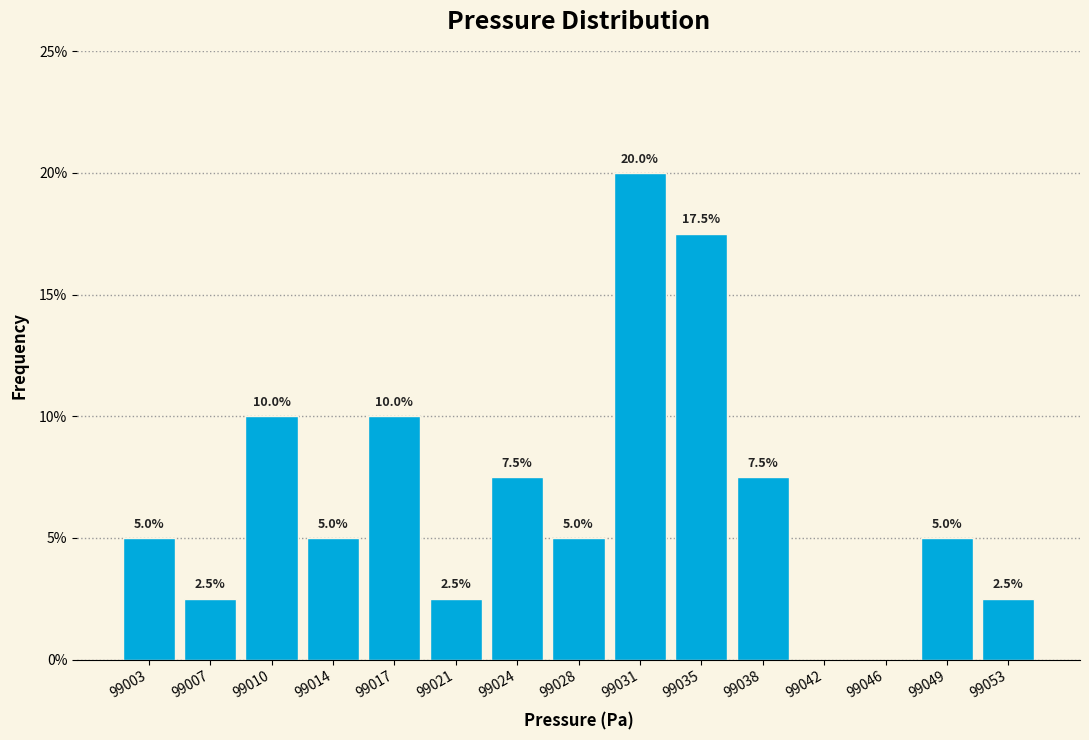

Reading left to right, what are all the values shown in this chart?

99003=5.0	99007=2.5	99010=10.0	99014=5.0	99017=10.0	99021=2.5	99024=7.5	99028=5.0	99031=20.0	99035=17.5	99038=7.5	99042=0.0	99046=0.0	99049=5.0	99053=2.5